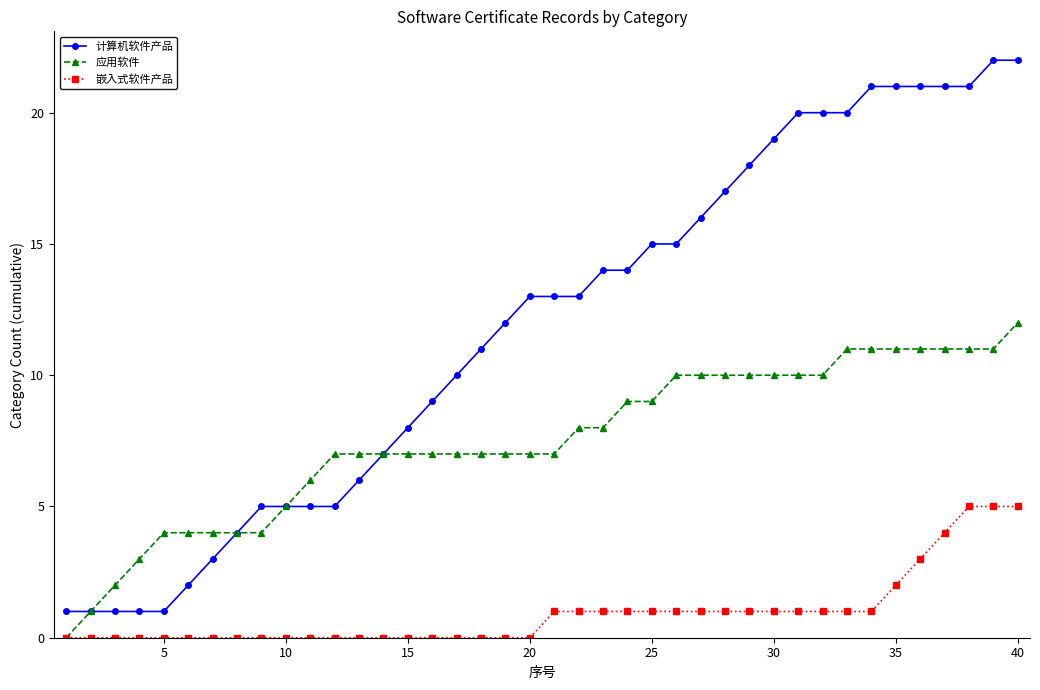

Rank the series by their average value, from lowest to highest.

嵌入式软件产品, 应用软件, 计算机软件产品